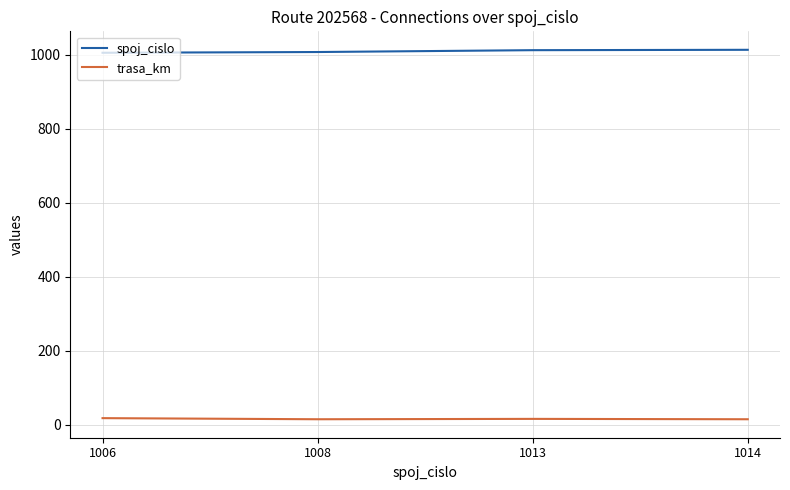

What are all the series names shown in the legend?

spoj_cislo, trasa_km